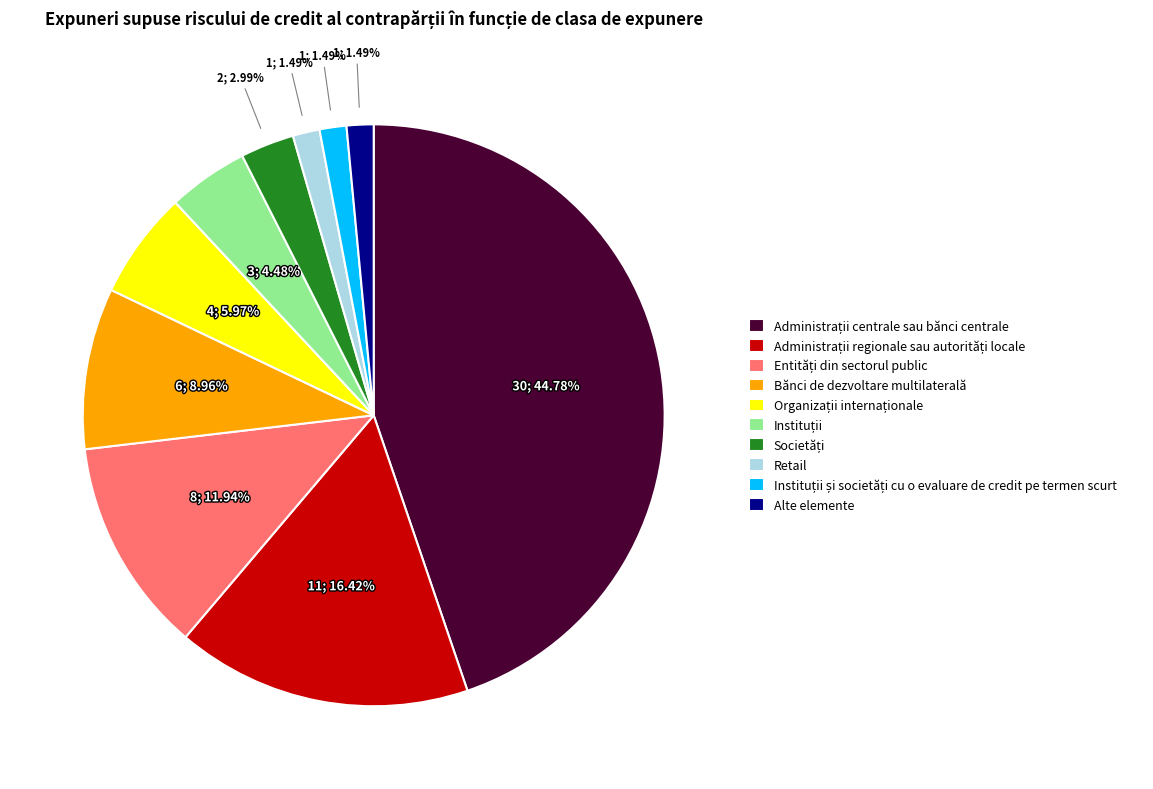

To the nearest percent, what percentage of the pie is Alte elemente?

1%